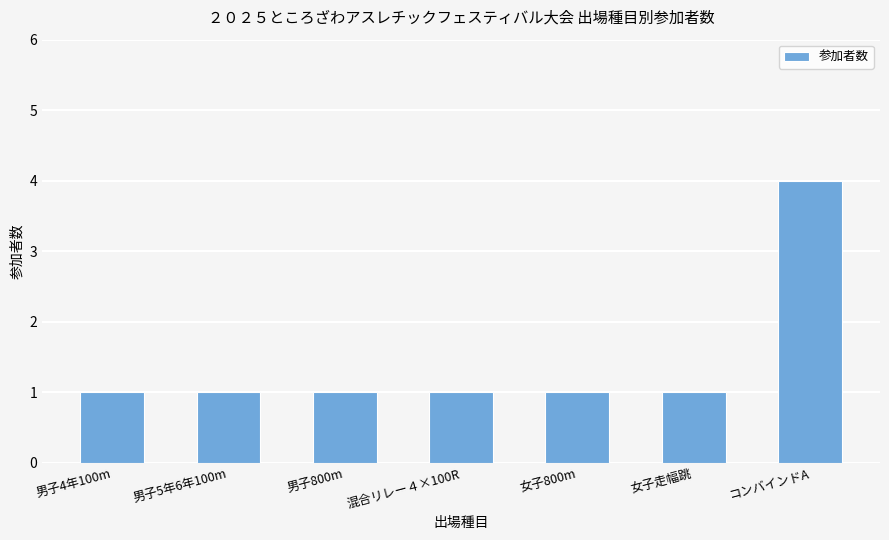

What is the ratio of the value at 男子4年100m to the value at 女子走幅跳?

1.0